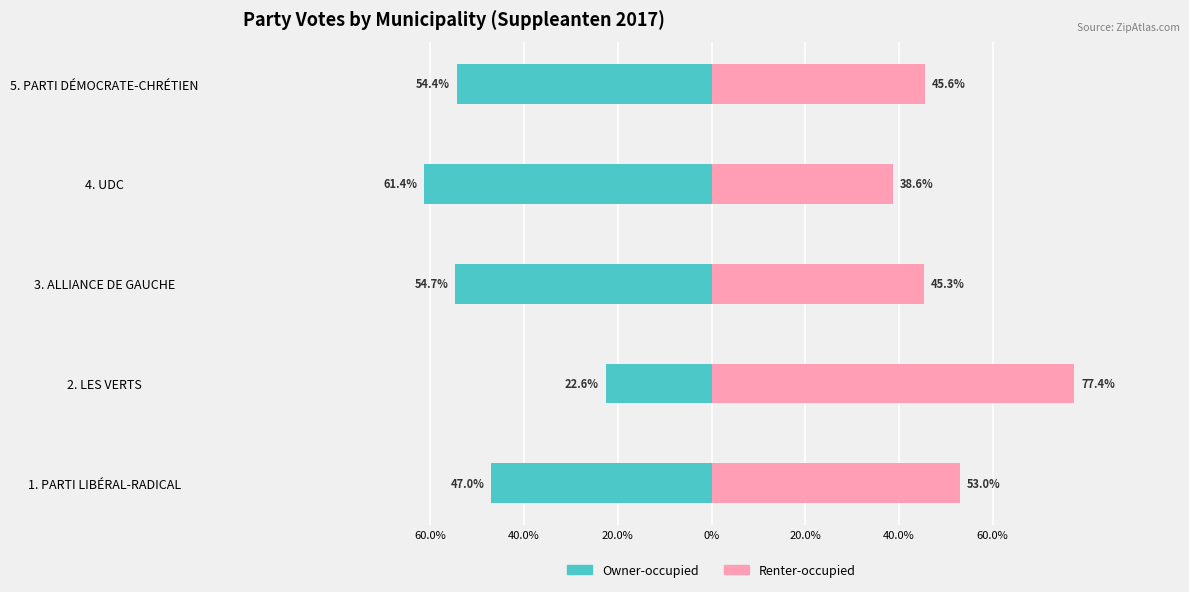

The Owner-occupied series shows -16.6 at 20.0%. True or false?

False